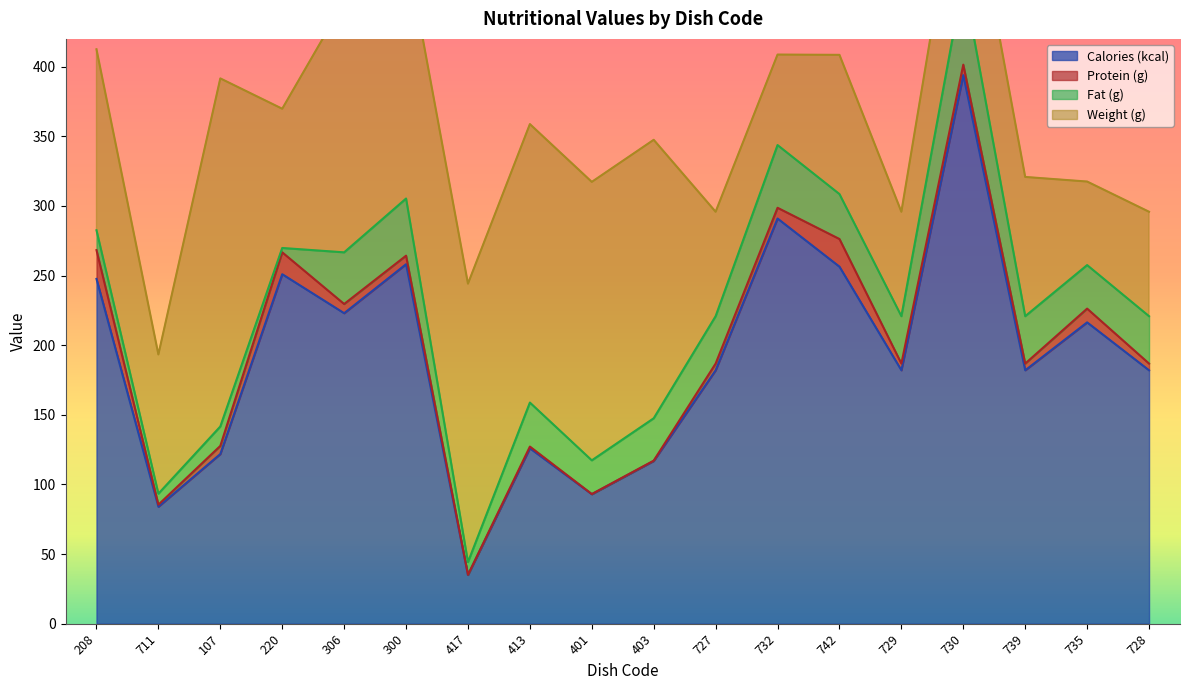

Reading left to right, extract all data points from this chart.

Calories (kcal): 247.6	84.0	121.8	251.0	223.0	258.2	35.0	126.0	93.0	116.9	182.0	291.0	256.4	182.0	394.0	182.0	216.4	182.0
Protein (g): 20.7	1.5	5.8	15.7	6.6	6.1	0.1	1.2	0.1	0.2	4.8	7.7	19.9	4.8	7.5	4.8	9.9	4.8
Fat (g): 14.2	7.9	13.9	3.1	37.1	41.0	9.1	31.6	24.2	30.4	34.0	45.0	32.3	34.0	60.9	34.0	31.3	34.0
Weight (g): 130.0	100.0	250.0	100.0	180.0	180.0	200.0	200.0	200.0	200.0	75.0	65.0	100.0	75.0	100.0	100.0	60.0	75.0